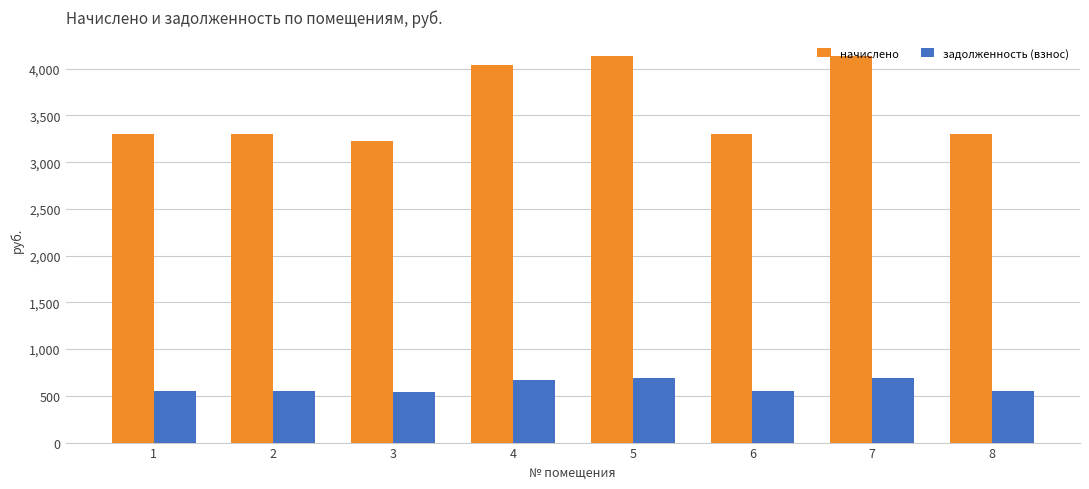

What is the sum of the задолженность (взнос) values at 6 and 3?

1089.6